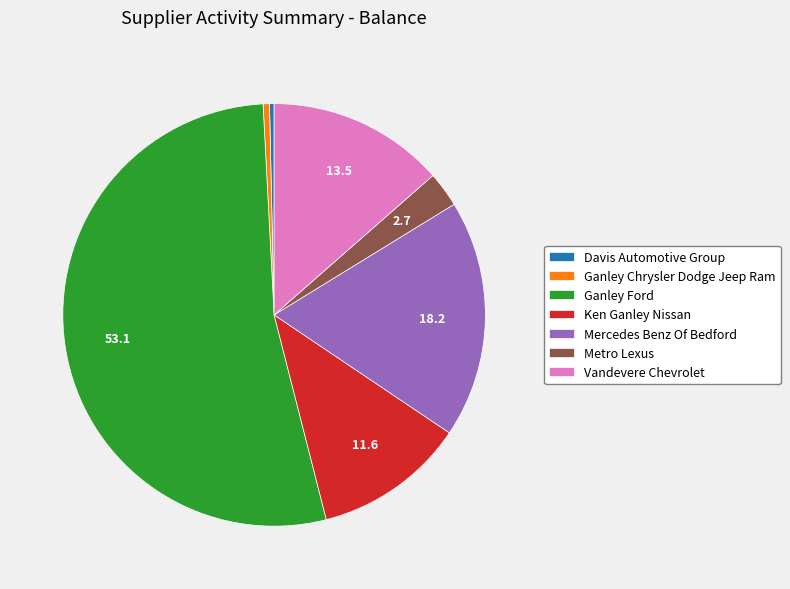

What is the largest slice in the pie chart?

Ganley Ford